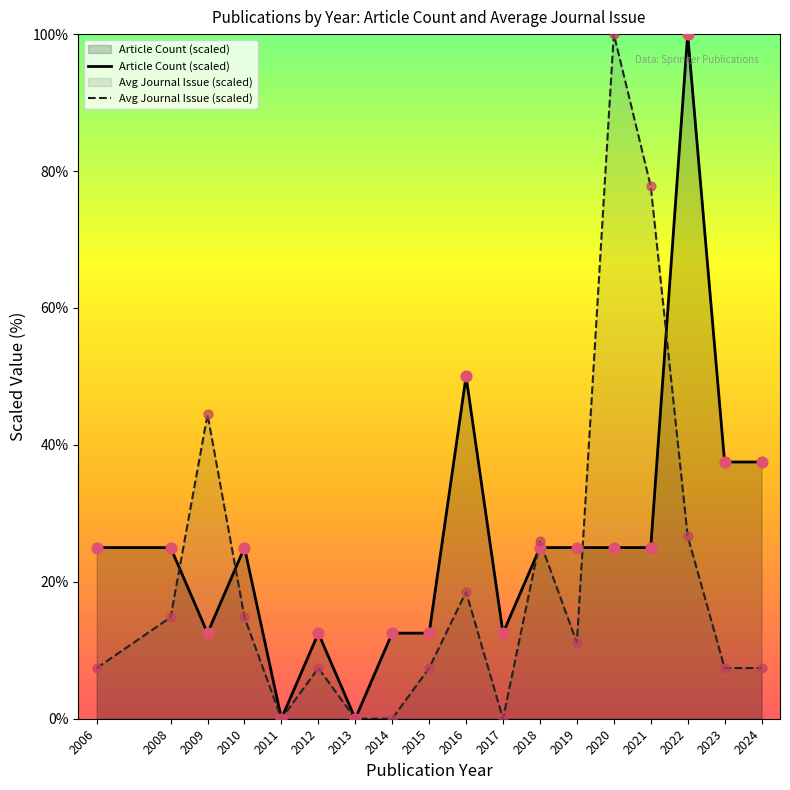

Which series has the widest spread of Y values?

Article Count (scaled)